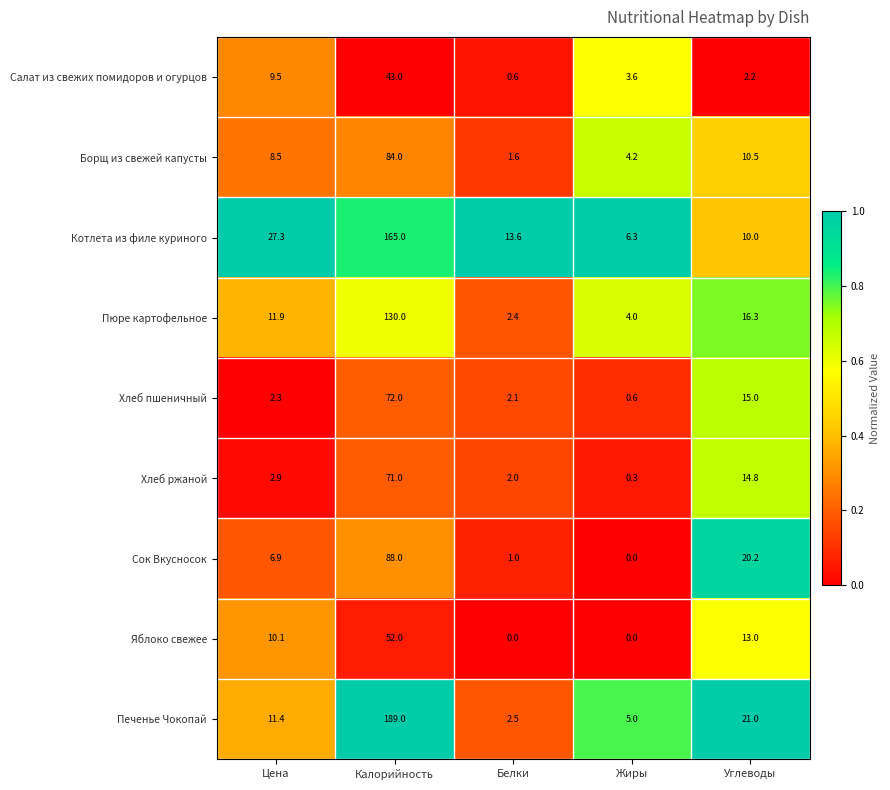

At how many categories does at least one series exceed 0?

5